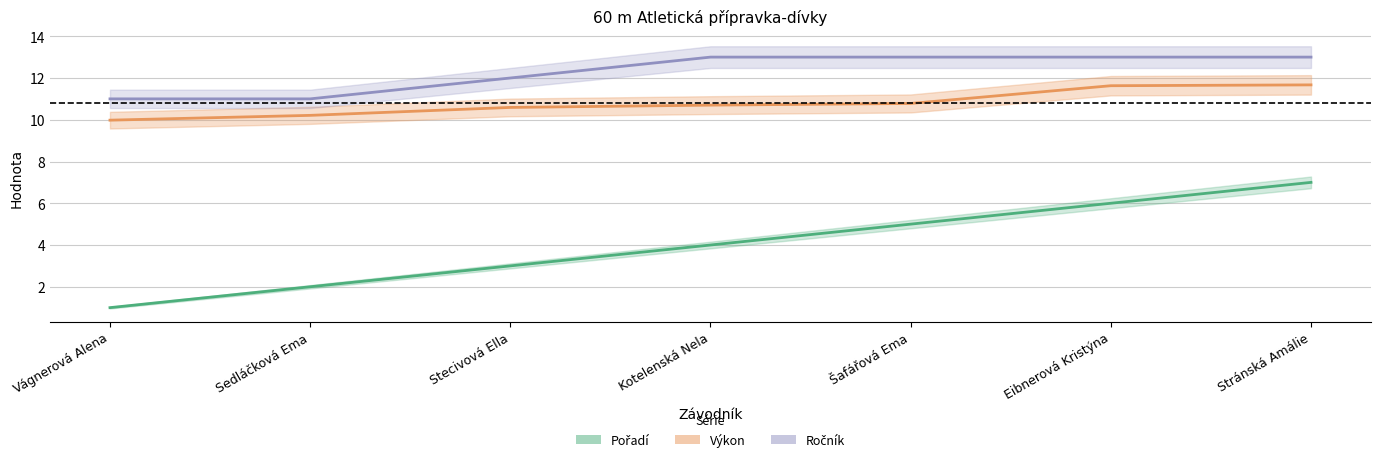

What is the maximum value shown in the chart?

13.0